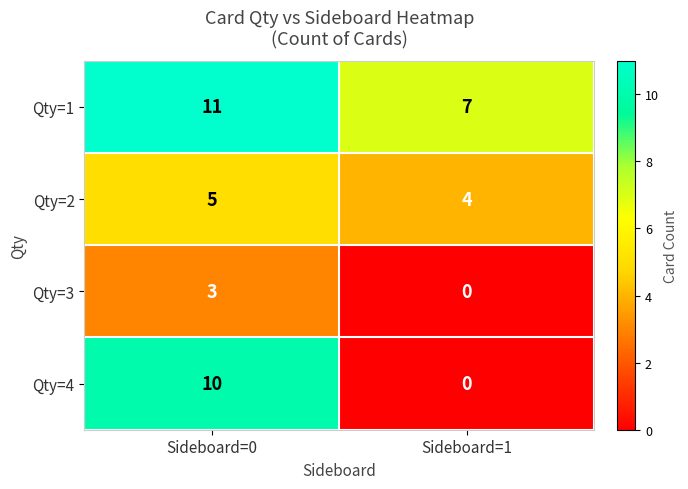

What is the maximum value shown in the chart?

11